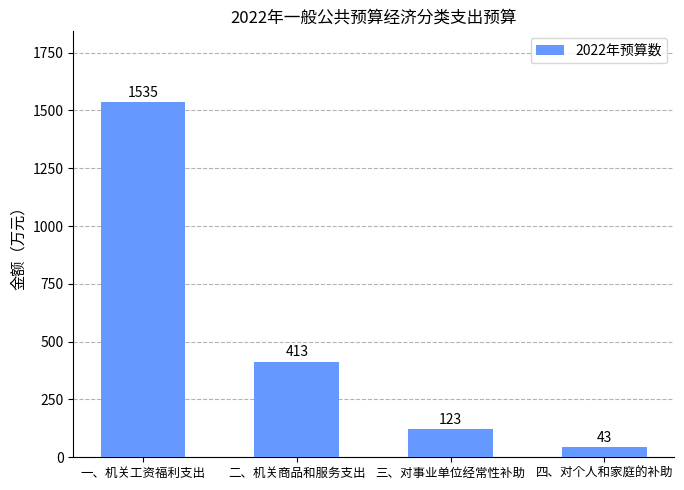

What is the smallest value displayed?

43